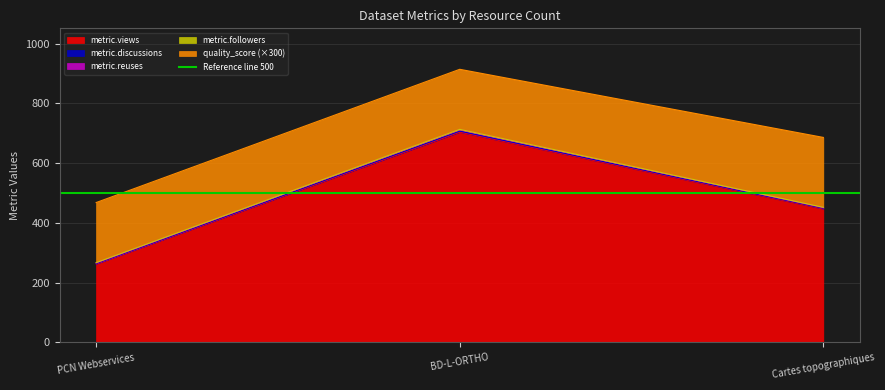

Does the chart display data point markers on the line(s)?

No